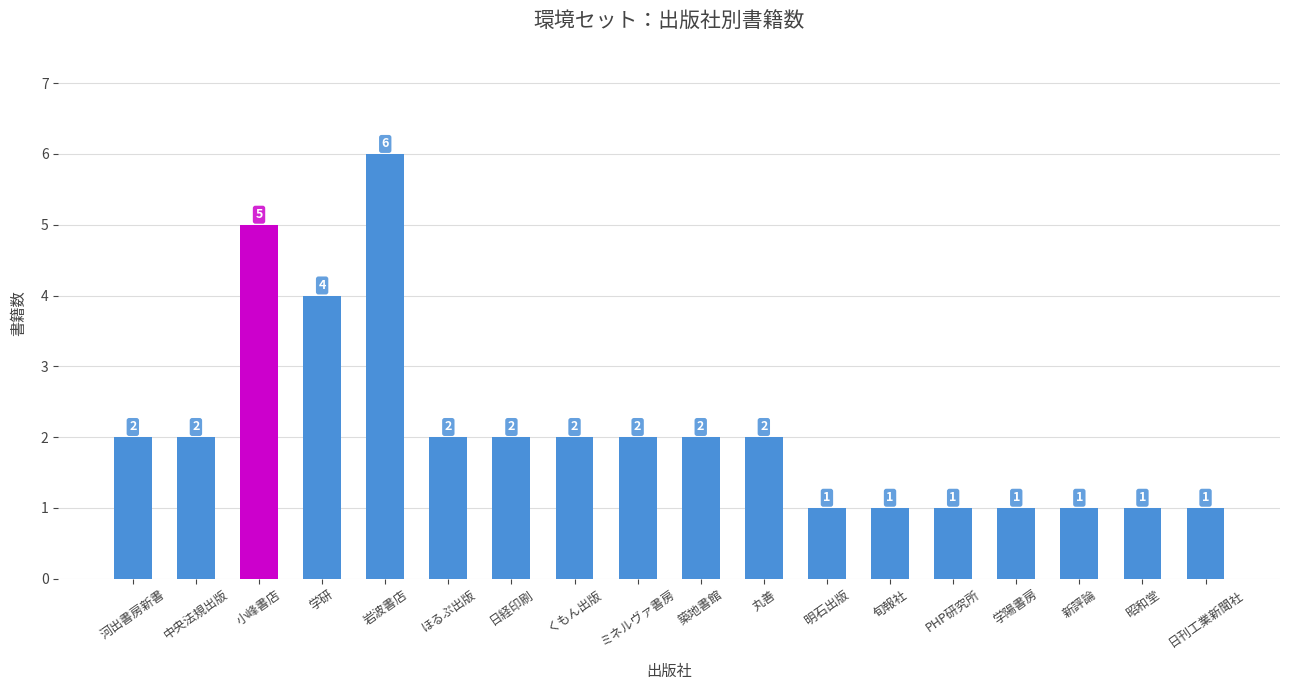

Approximately how many times larger is the value at 中央法規出版 compared to 新評論?

2.0